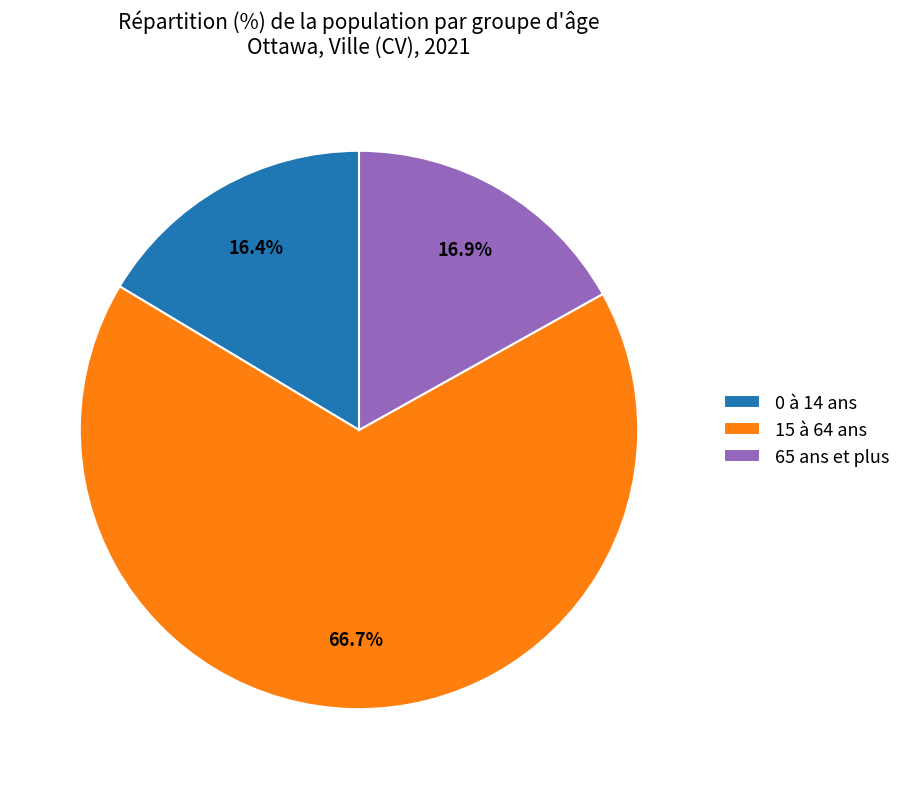

Count the number of slices in the pie.

3